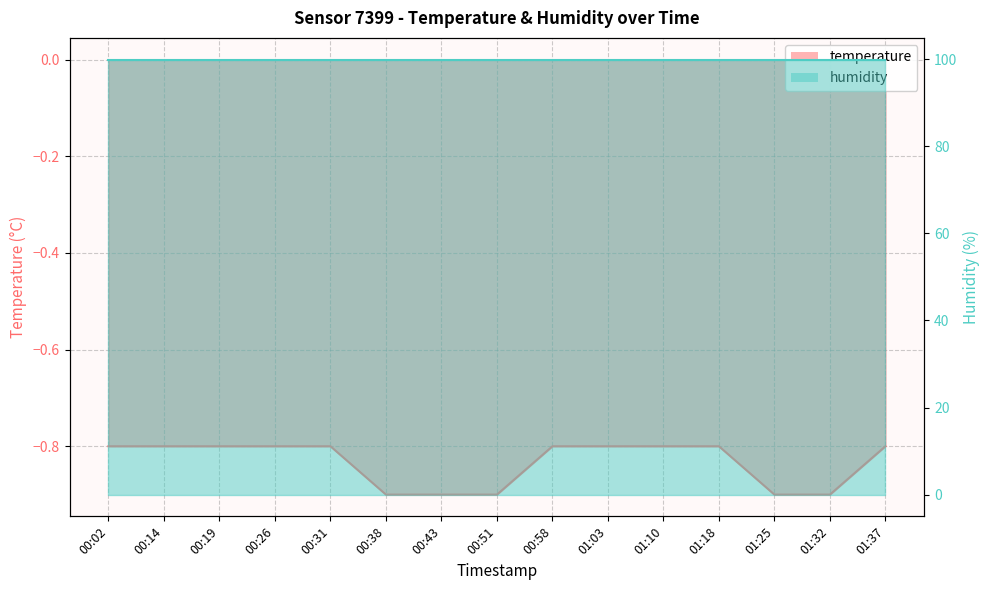

Which label corresponds to the smallest value in the chart?

00:38